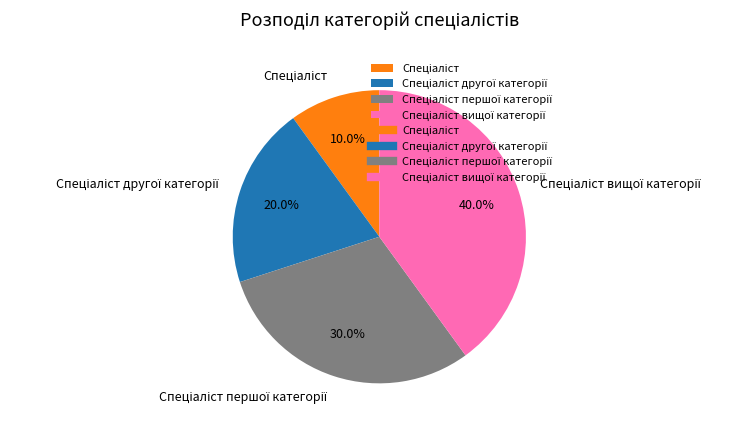

Does any single category account for the majority?

No